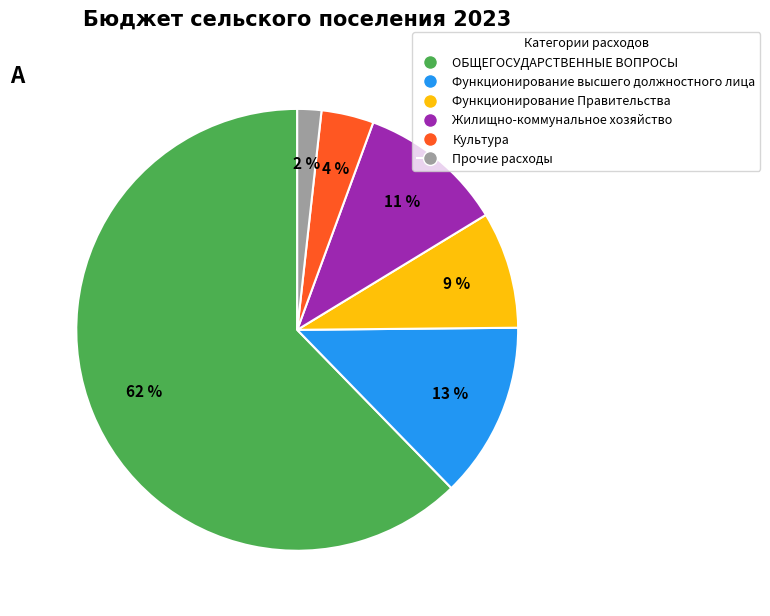

Which slice is the smallest?

Прочие расходы